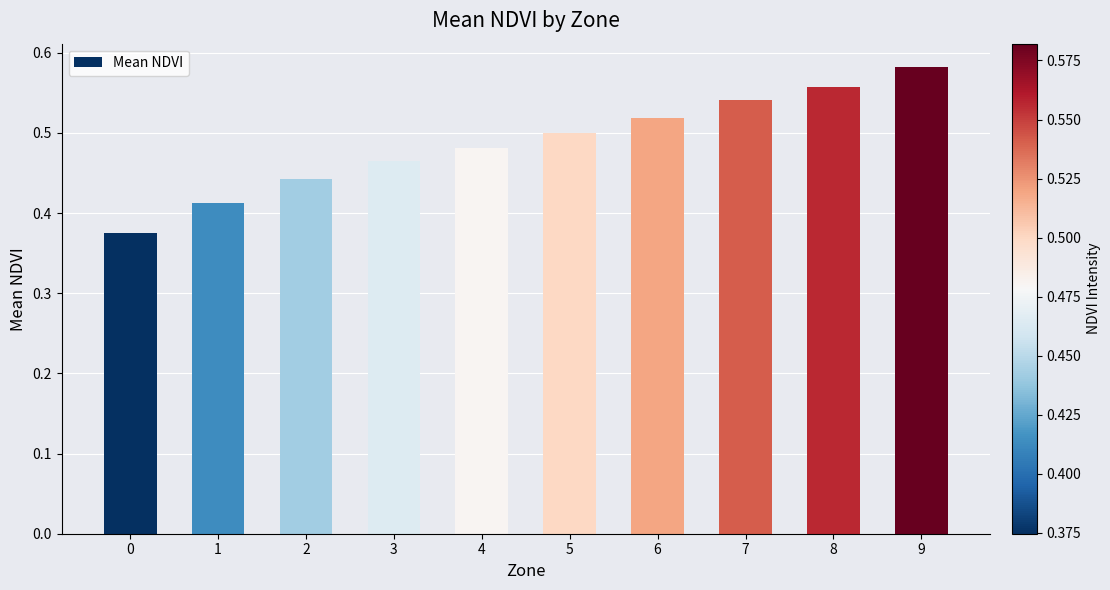

Which label corresponds to the largest value in the chart?

9